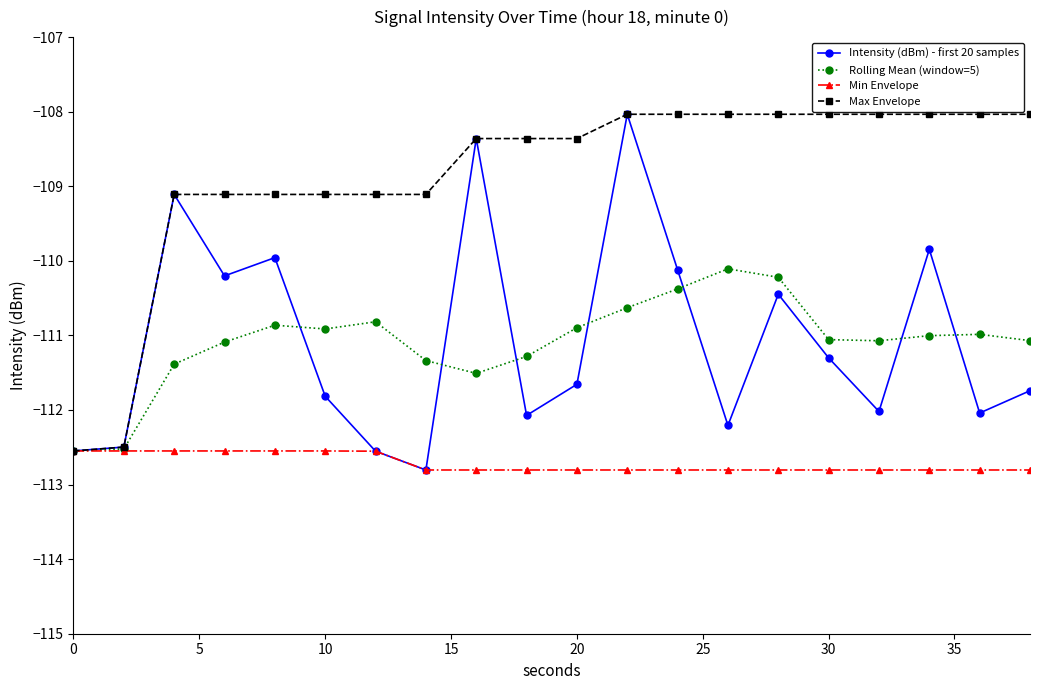

At how many categories does at least one series exceed -109?

12